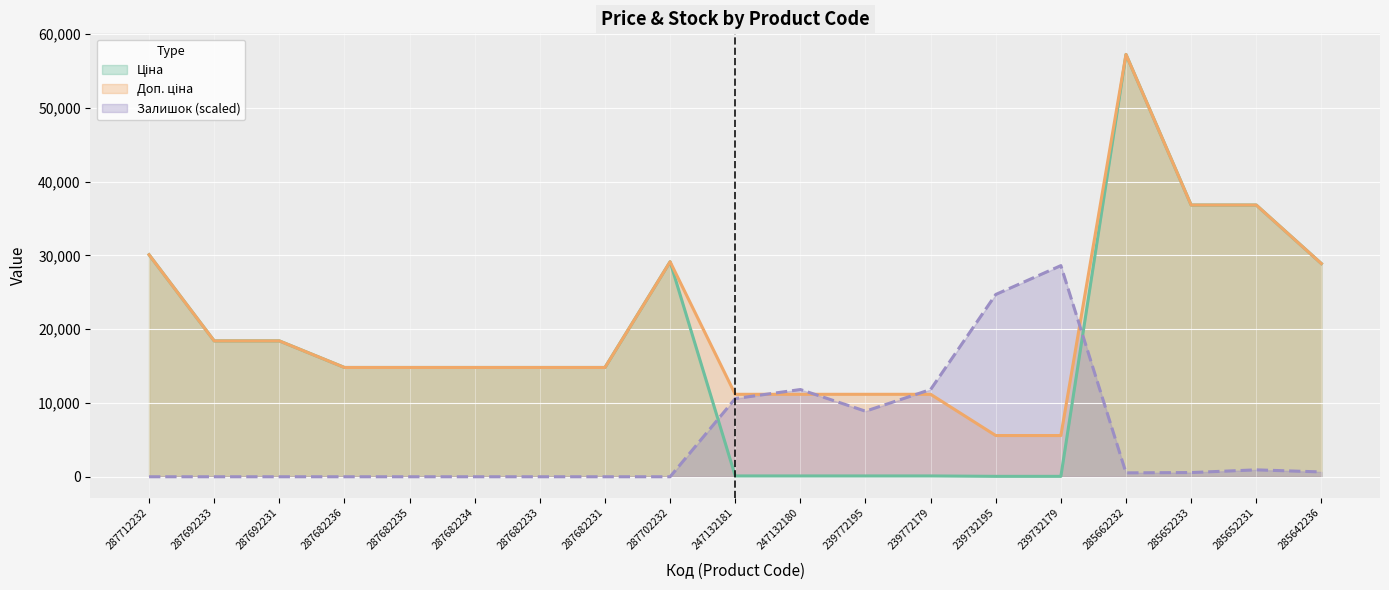

Reading left to right, list all the values displayed in this chart.

Ціна: 287712232=30102.8	287692233=18420.9	287692231=18420.9	287682236=14817.6	287682235=14817.6	287682234=14817.6	287682233=14817.6	287682231=14817.6	287702232=29152.3	247132181=111.8	247132180=111.8	239772195=111.8	239772179=111.8	239732195=55.9	239732179=55.9	285662232=57258.0	285652233=36841.8	285652231=36841.8	285642236=28901.7
Доп. ціна: 287712232=30102.8	287692233=18420.9	287692231=18420.9	287682236=14817.6	287682235=14817.6	287682234=14817.6	287682233=14817.6	287682231=14817.6	287702232=29152.3	247132181=11182.0	247132180=11182.0	239772195=11182.0	239772179=11182.0	239732195=5591.0	239732179=5591.0	285662232=57258.0	285652233=36841.8	285652231=36841.8	285642236=28901.7
Залишок: 287712232=0.0	287692233=0.0	287692231=0.0	287682236=0.0	287682235=0.0	287682234=0.0	287682233=0.0	287682231=0.0	287702232=0.0	247132181=10603.3	247132180=11826.8	239772195=8890.5	239772179=11826.8	239732195=24713.9	239732179=28629.0	285662232=530.2	285652233=570.9	285652231=938.0	285642236=652.5